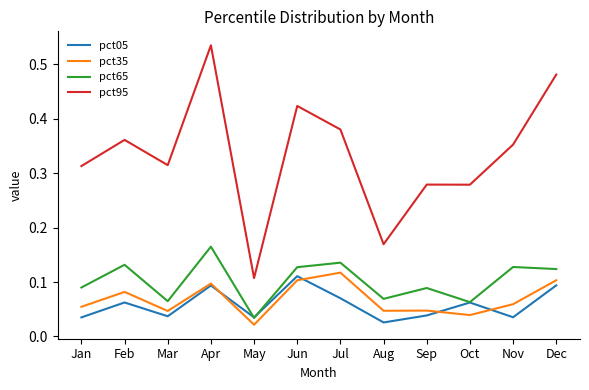

Is the value of pct95 at Jan greater than the value of pct65 at Mar?

Yes